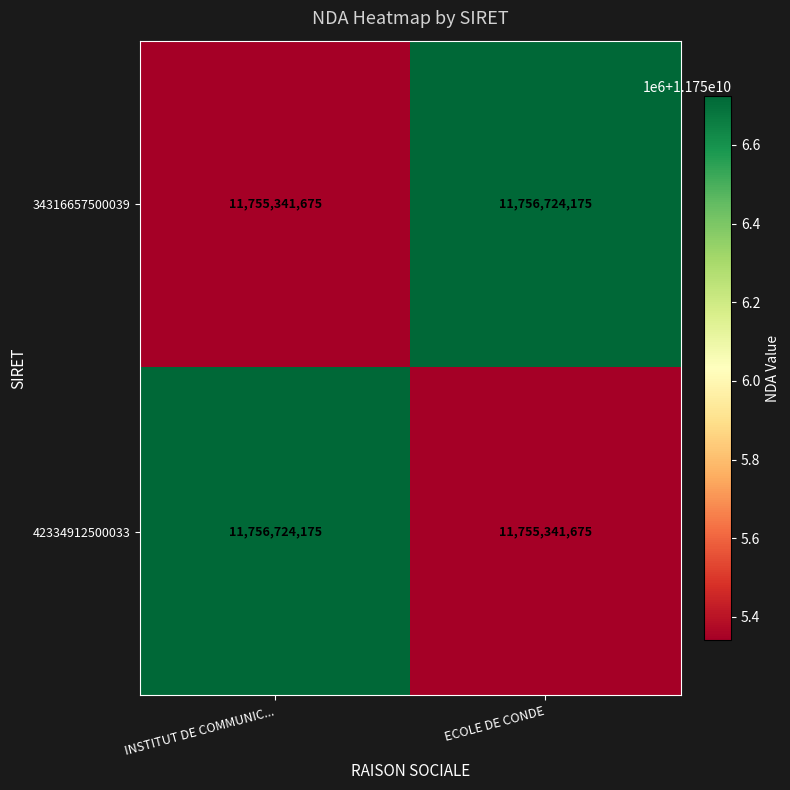

What is the sum of the 34316657500039 values at ECOLE DE CONDE and INSTITUT DE COMMUNIC...?

23512065850